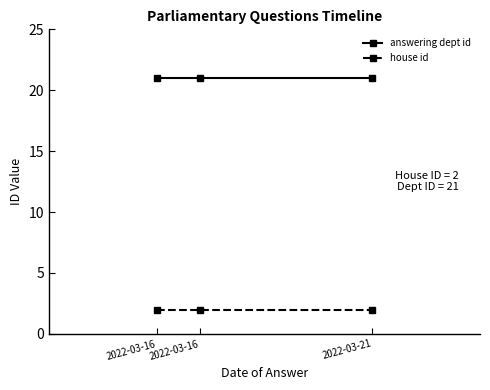

How many lines are shown in the chart?

2